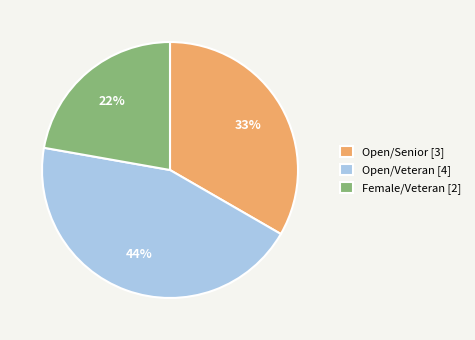

To the nearest percent, what is the combined percentage of Open/Senior [3] and Open/Veteran [4]?

78%